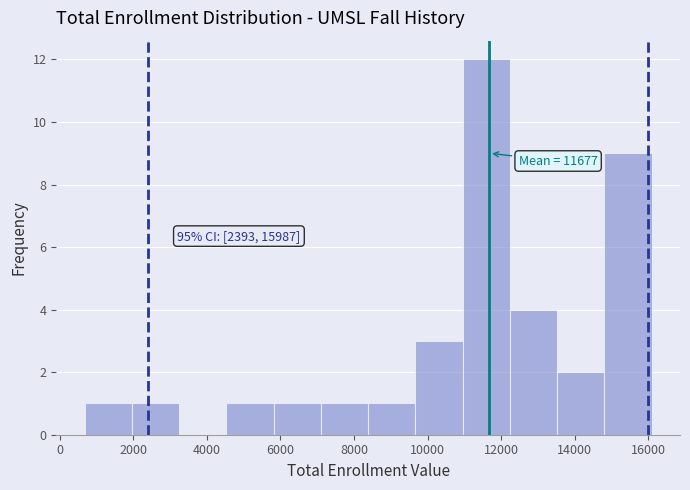

Which range on the x-axis has the tallest bar?

11000 to 12200